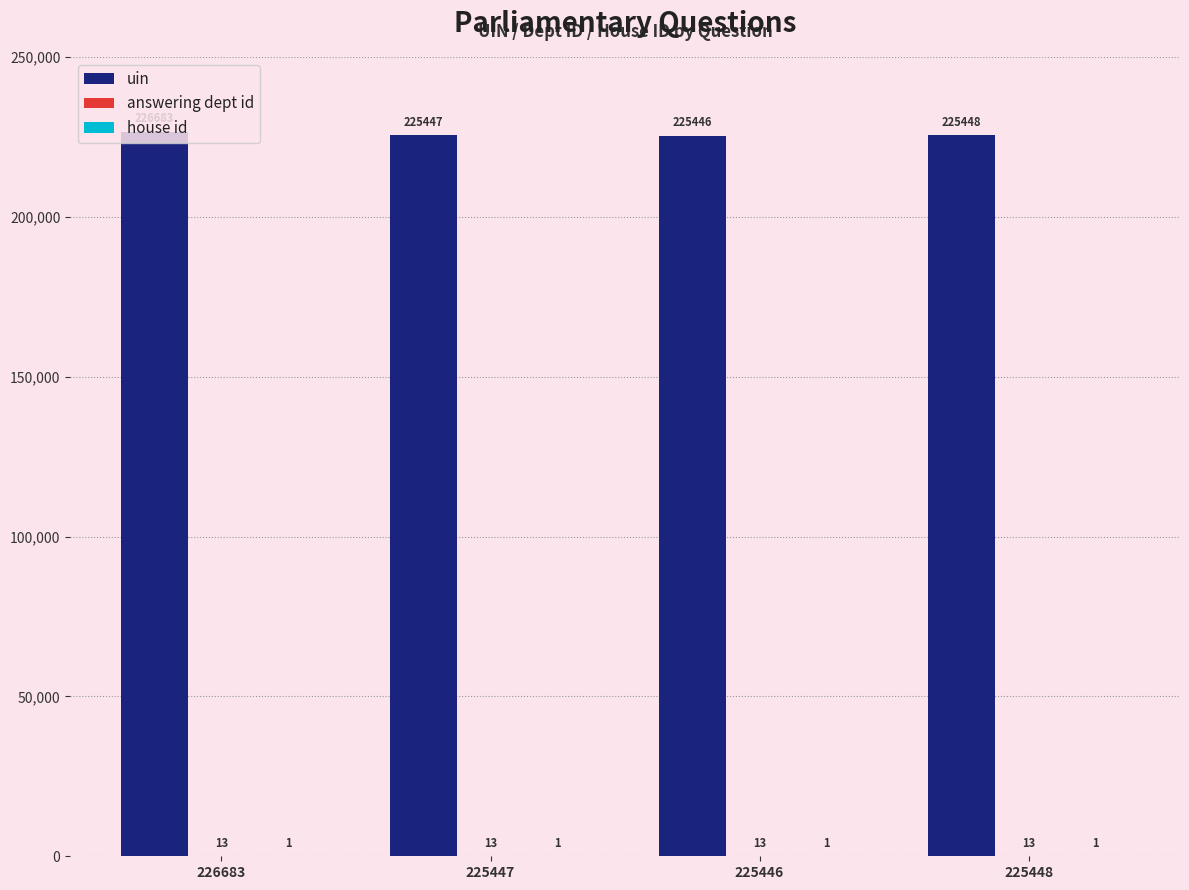

Is it true that uin equals 322904 at 226683?

False